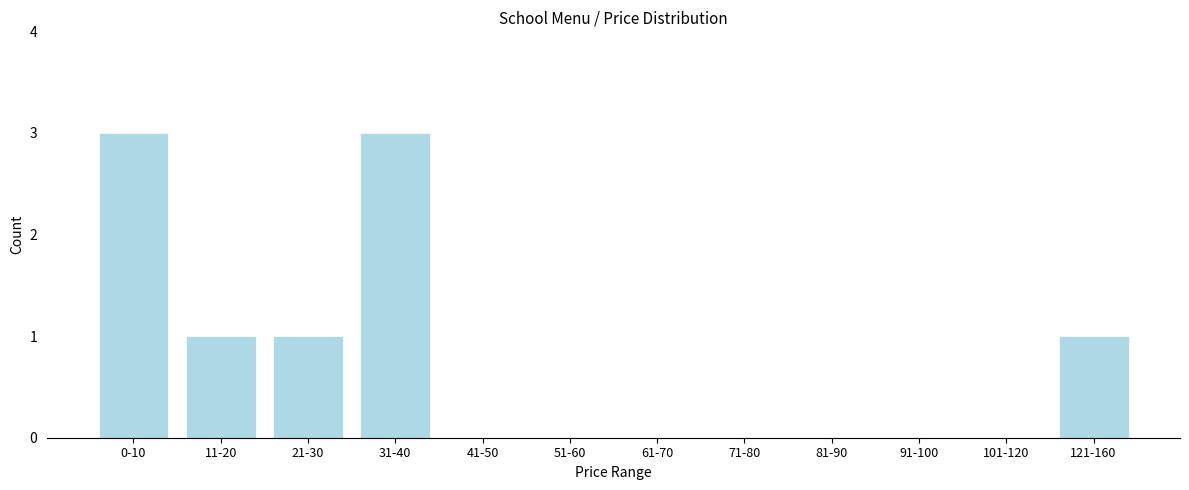

Reading right to left, extract all data points from this chart.

121-160=1	101-120=0	91-100=0	81-90=0	71-80=0	61-70=0	51-60=0	41-50=0	31-40=3	21-30=1	11-20=1	0-10=3